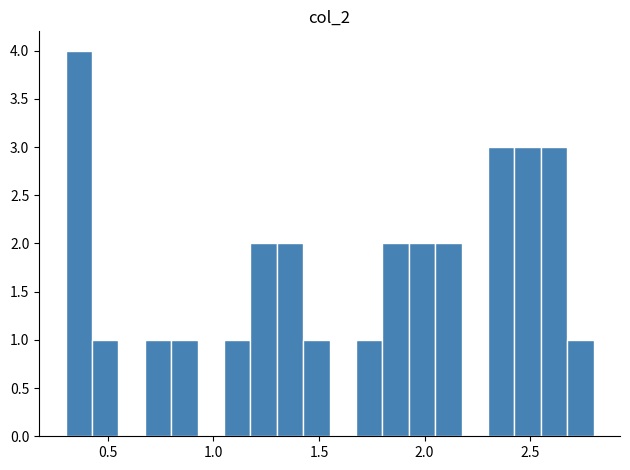

Read against the x-axis, roughly where is the centre of the tallest bar?

0.35